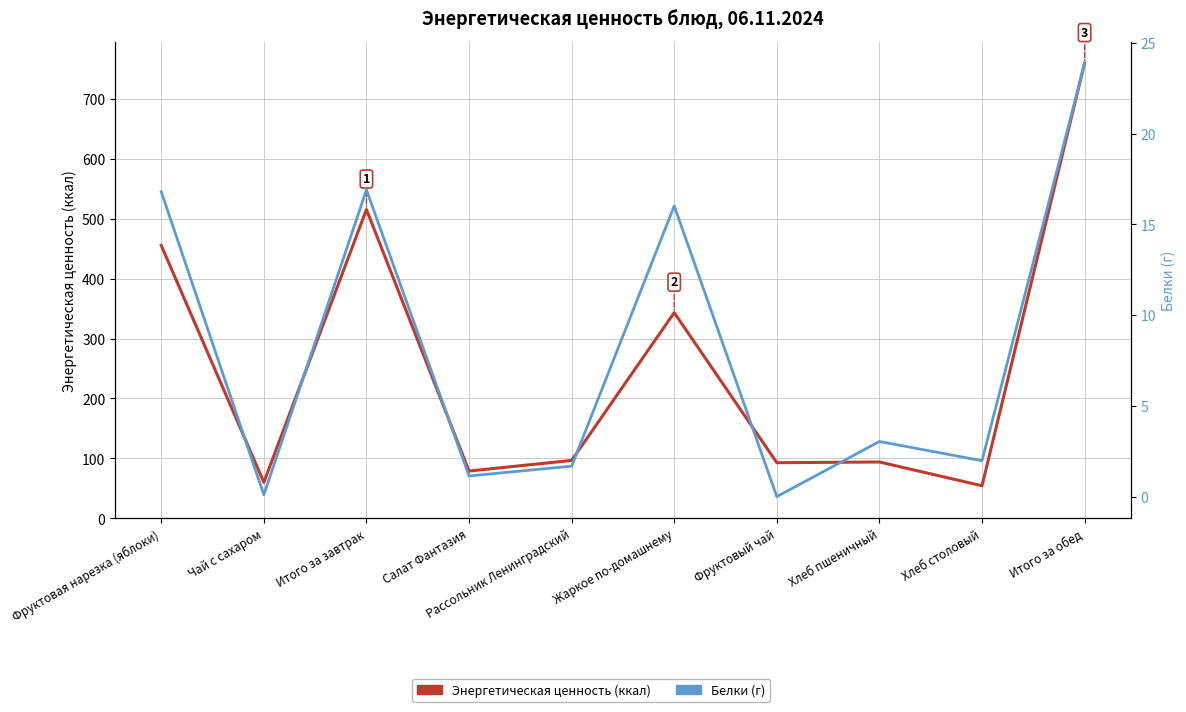

Reading left to right, what are all the values shown in this chart?

Энергетическая ценность (ккал): 455.4	60.0	515.4	78.9	96.6	343.2	92.8	94.0	54.3	759.8
Белки (г): 16.8	0.1	16.9	1.1	1.7	16.0	0.0	3.0	2.0	23.9